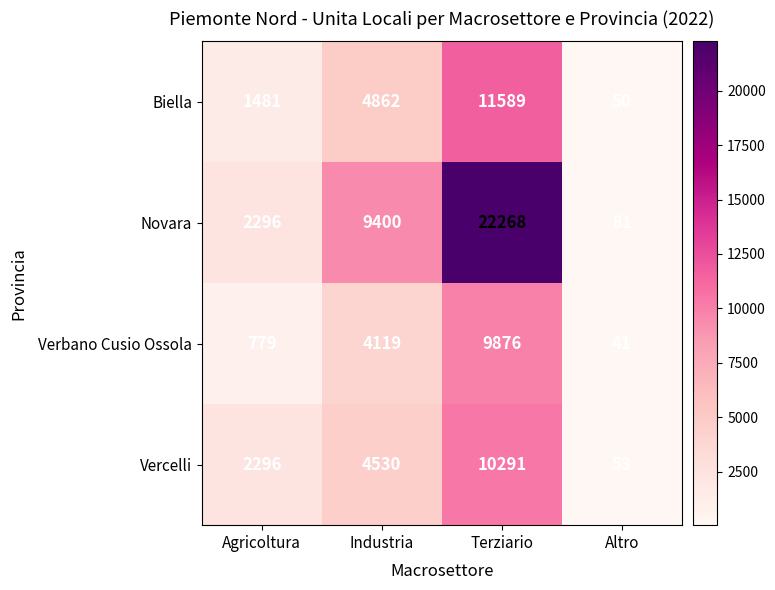

What is the total value across all series at Industria?

22911